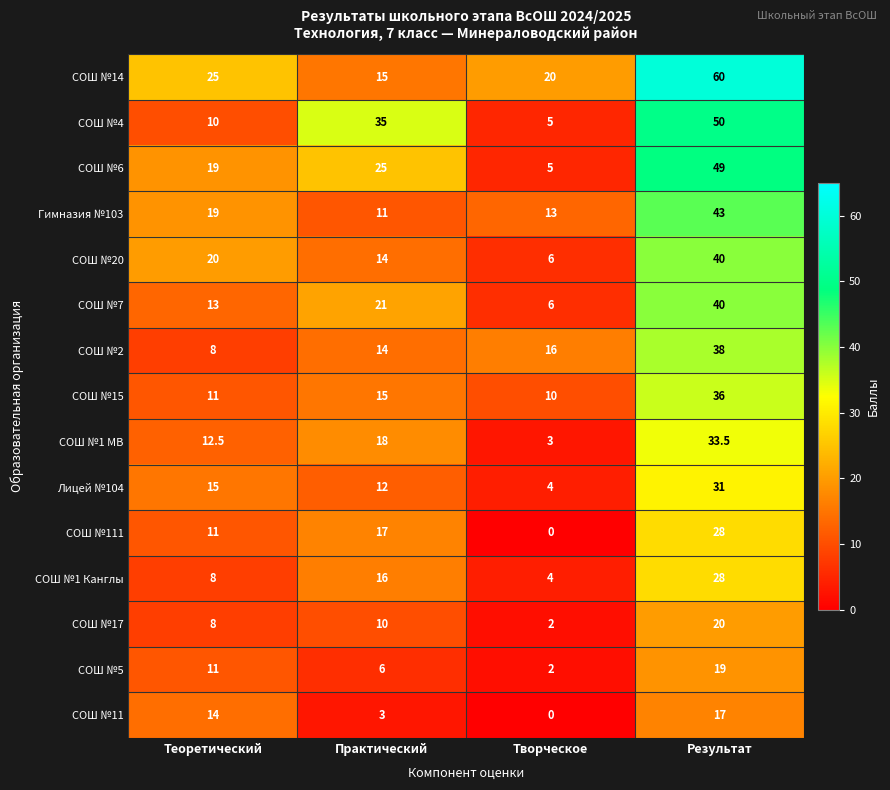

What is the maximum value shown in the chart?

60.0